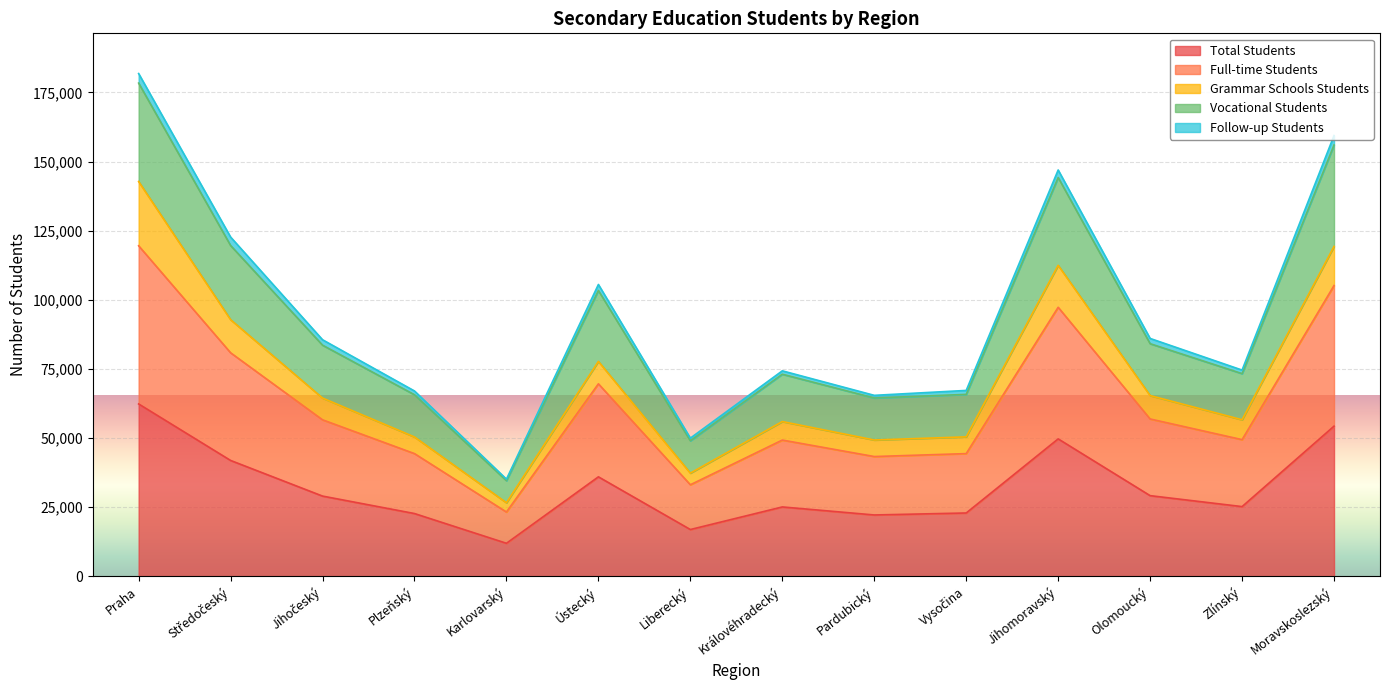

How many lines are shown in the chart?

5